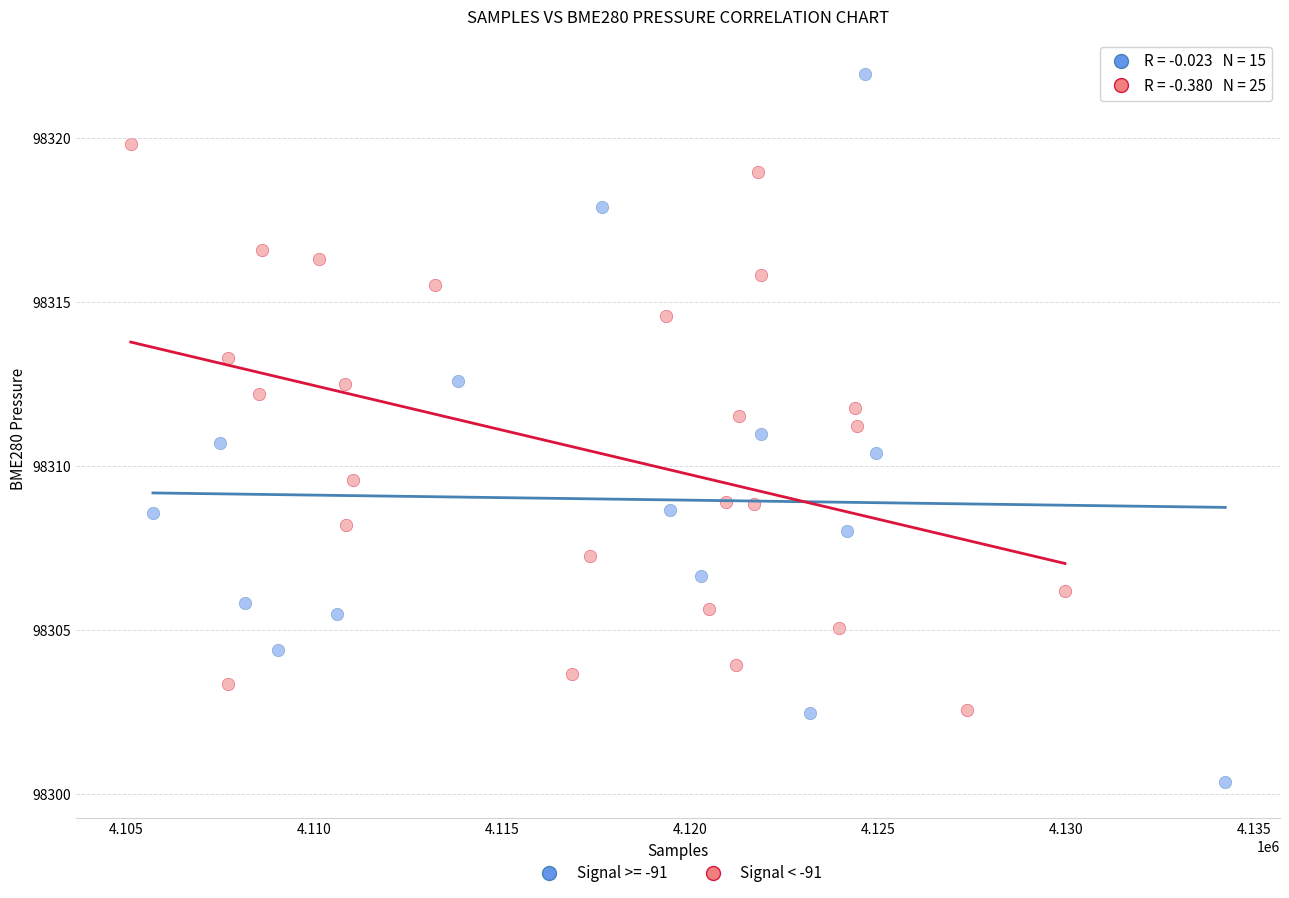

Which series has the largest Y range (max minus min)?

Signal >= -91